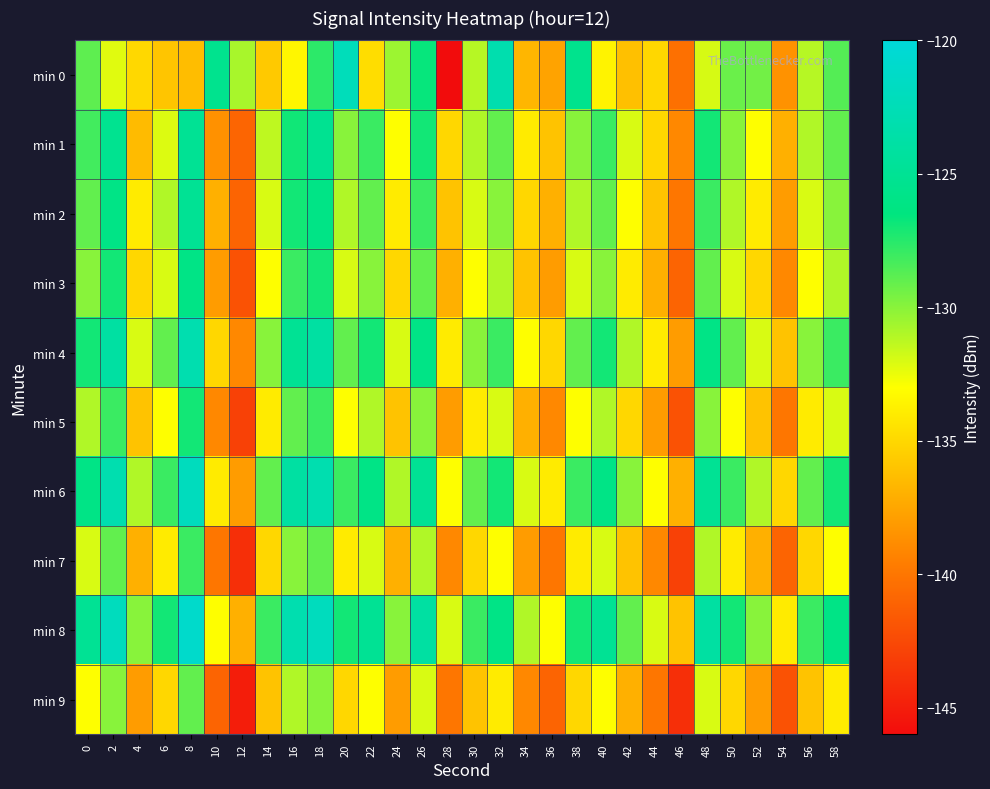

Which series has the widest spread of values?

min 0